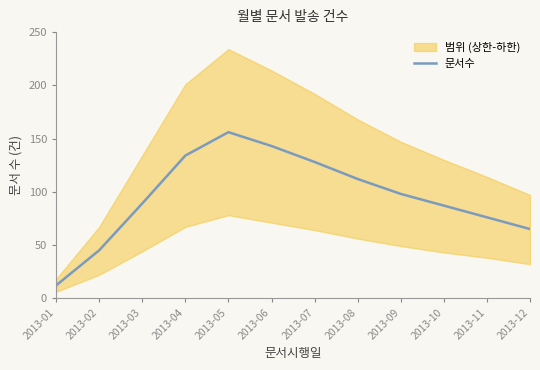

At which category does the data reach its first local peak?

2013-05